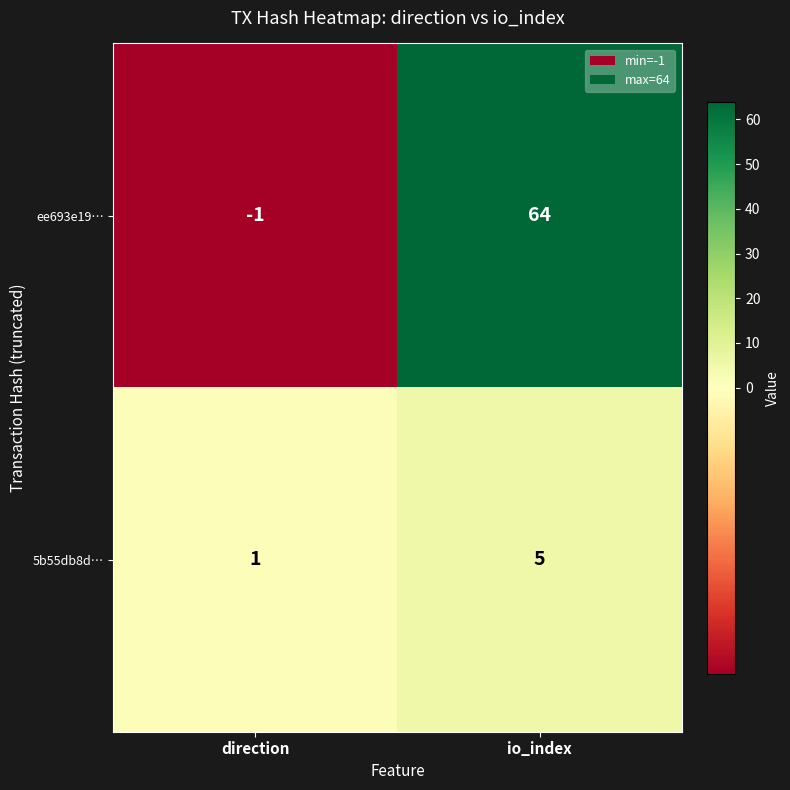

Reading left to right, extract all data points from this chart.

ee693e19…: -1	64
5b55db8d…: 1	5